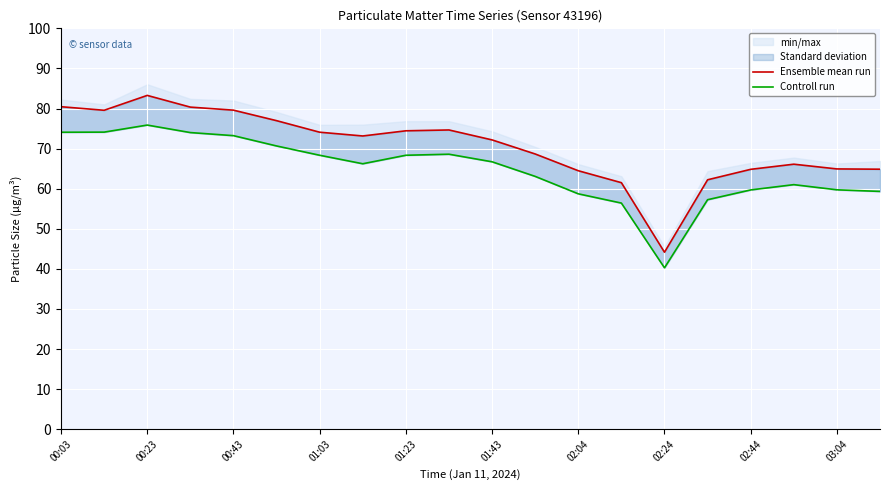

True or false: Controll run has more than 1 interior local peaks.

True